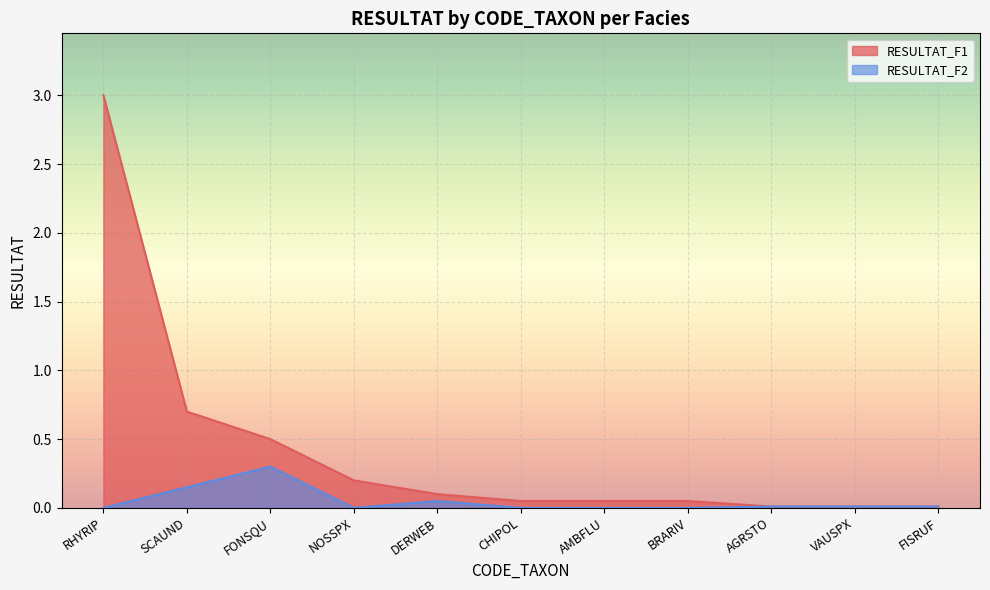

What are all the series names shown in the legend?

RESULTAT_F1, RESULTAT_F2